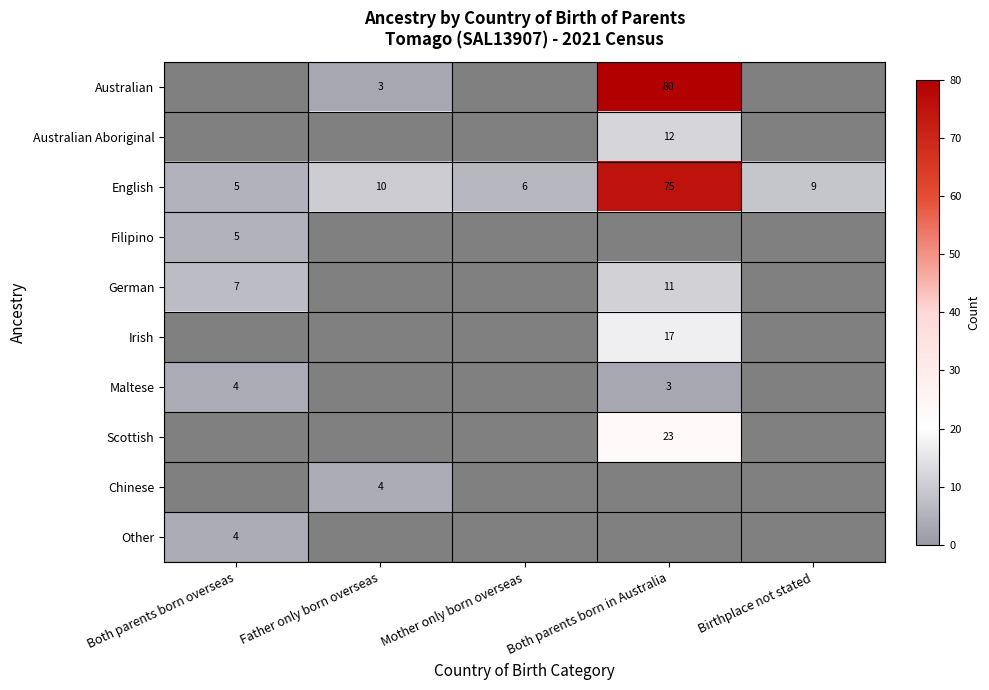

True or false: Filipino has a value of 5 at Both parents born overseas.

True